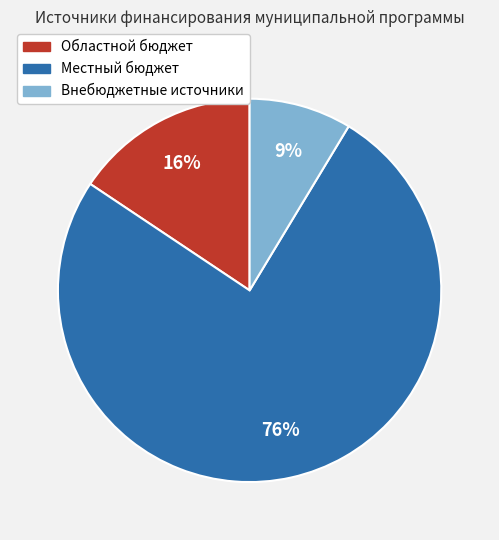

The Внебюджетные источники slice represents 17% of the pie. True or false?

False